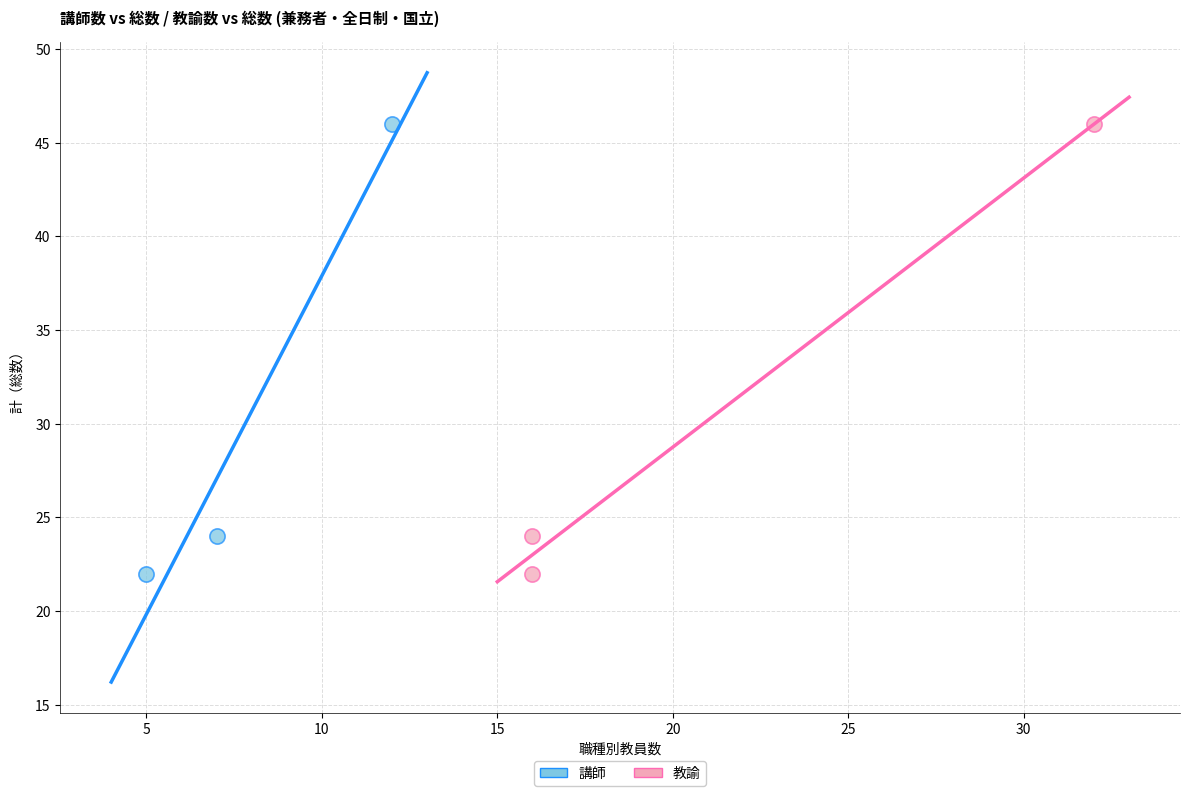

What are all the series names shown in the legend?

講師, 教諭